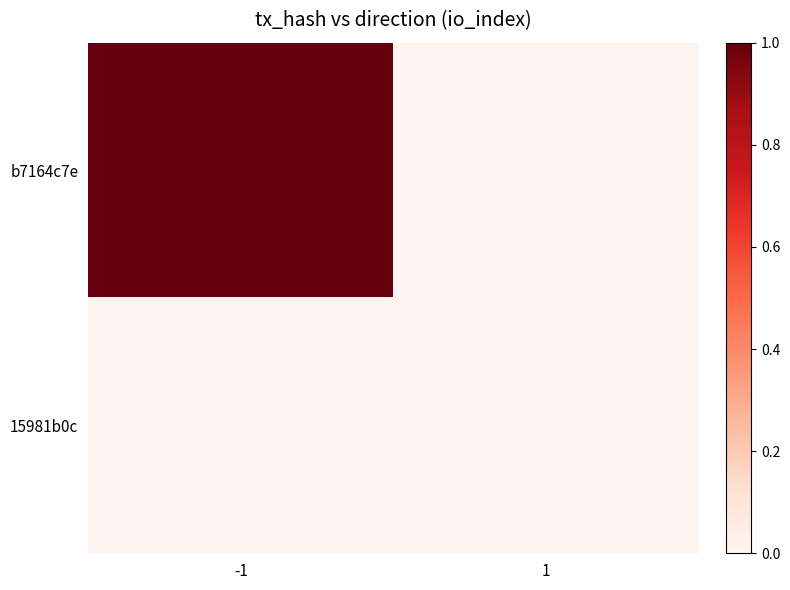

Reading right to left, list all the values displayed in this chart.

b7164c7e: 1=0	-1=1
15981b0c: 1=0	-1=0